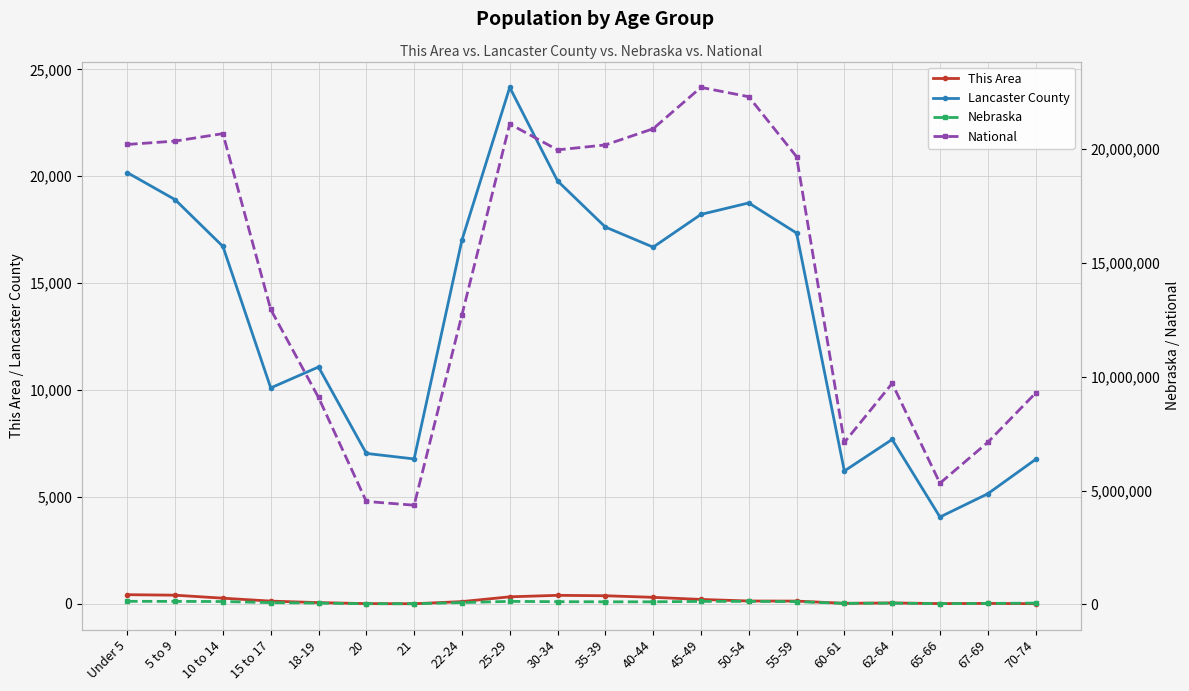

What is the label of the 5th point from the left?

18-19